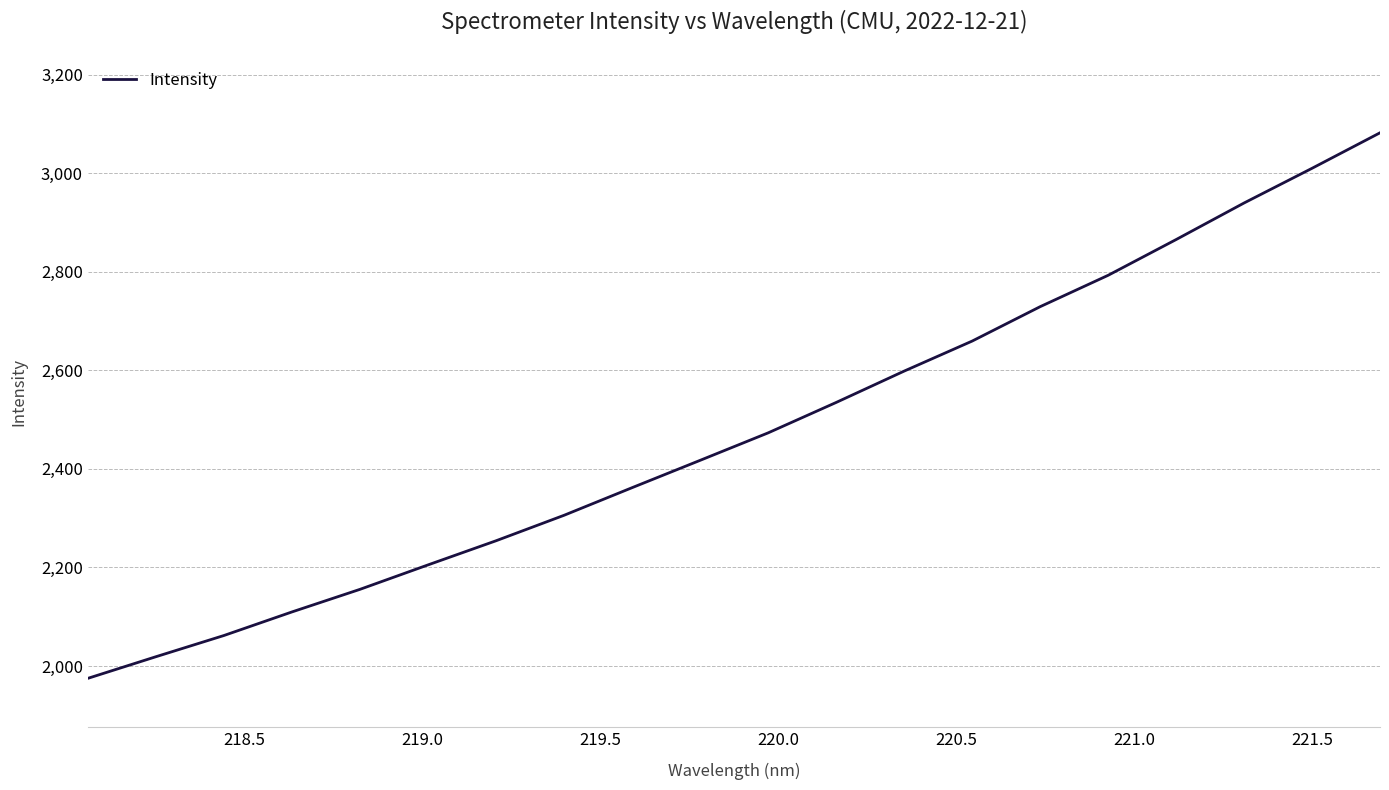

What is the maximum value shown in the chart?

3082.3